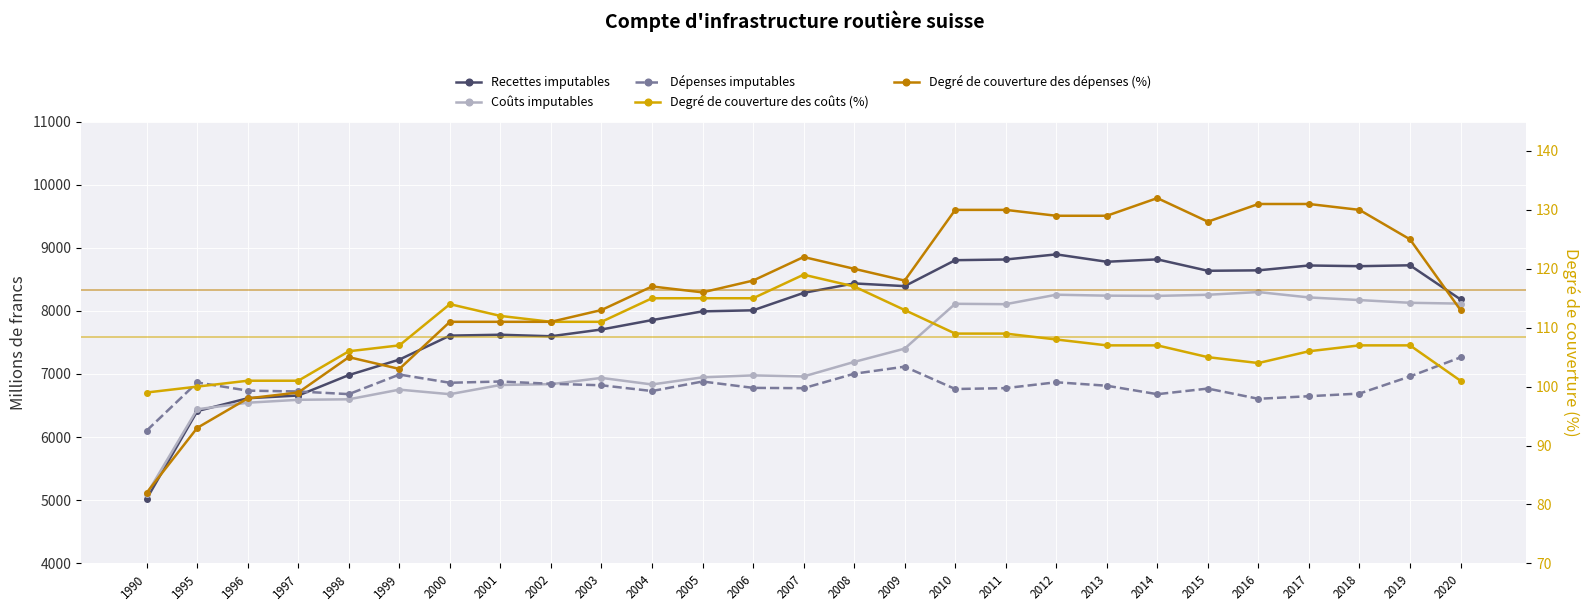

Which series has the largest range (max minus min)?

Recettes imputables